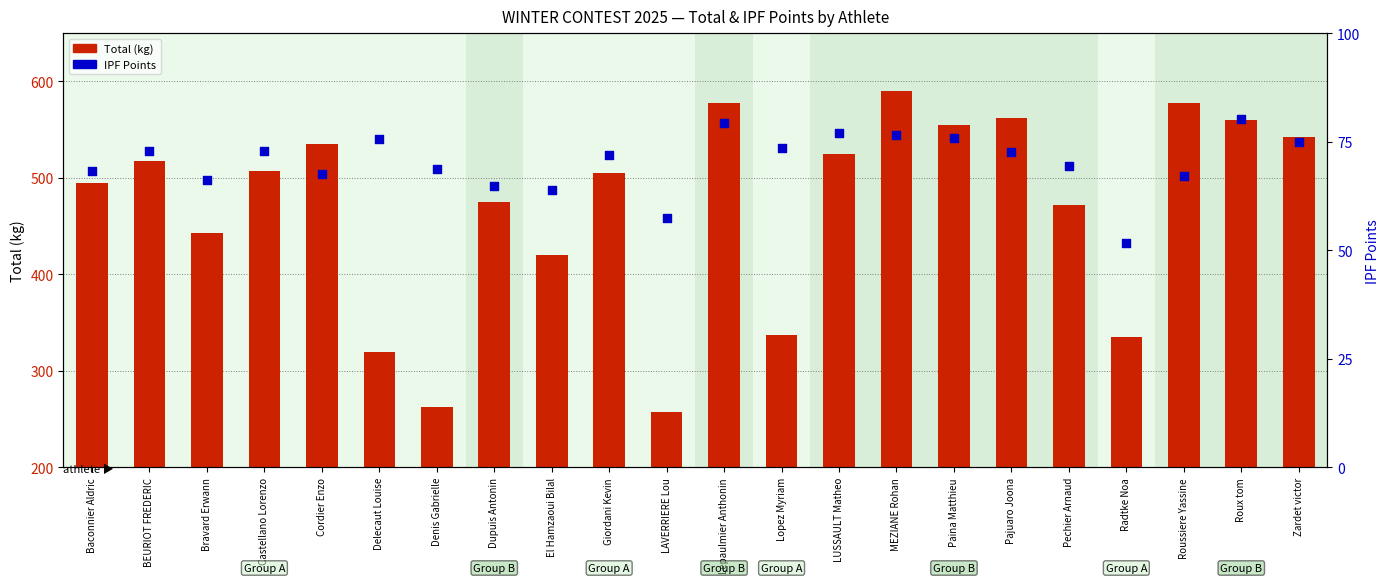

Is the value of IPF Points at LUSSAULT Matheo greater than the value of Total at Denis Gabrielle?

No